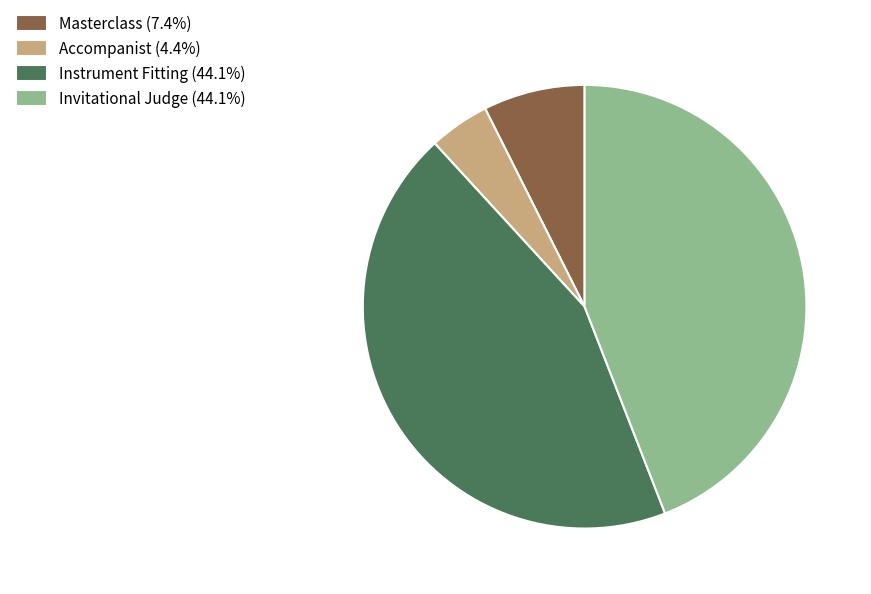

What is the ratio of the value at Invitational Judge (44.1%) to the value at Masterclass (7.4%)?

6.0